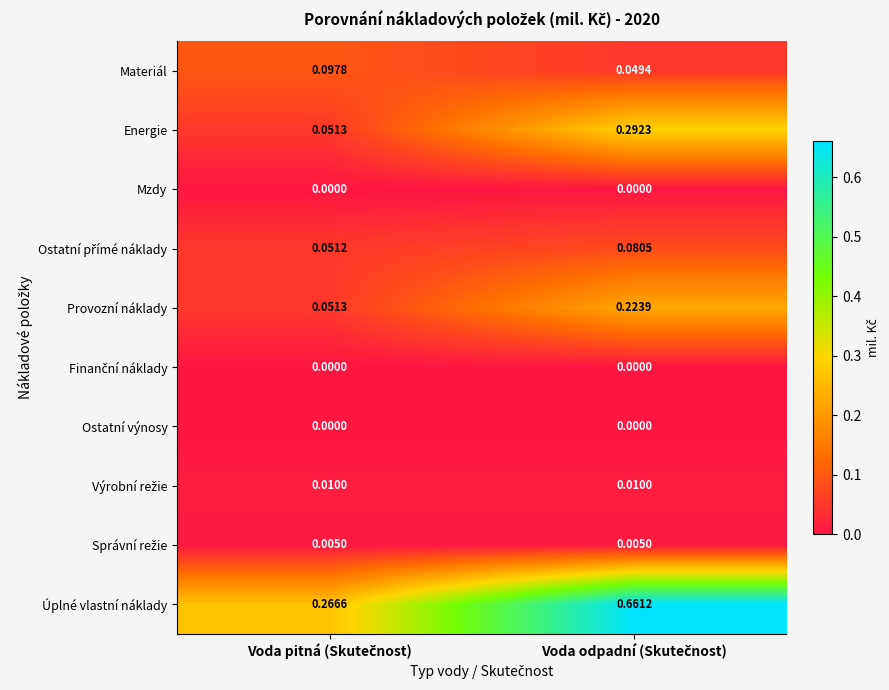

Which series has the largest total across all categories?

Úplné vlastní náklady